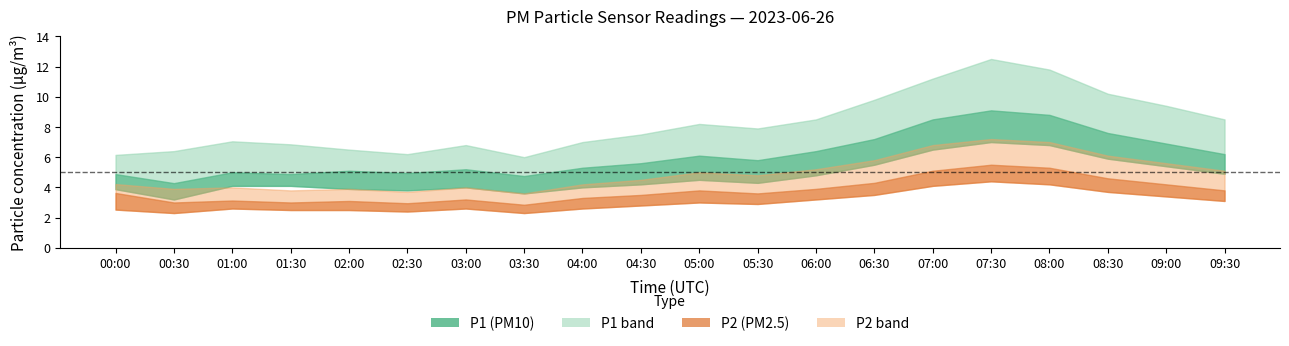

At 00:00, list the series in order from smallest to largest.

P2_lower, P2, P1_lower, P2_upper, P1, P1_upper